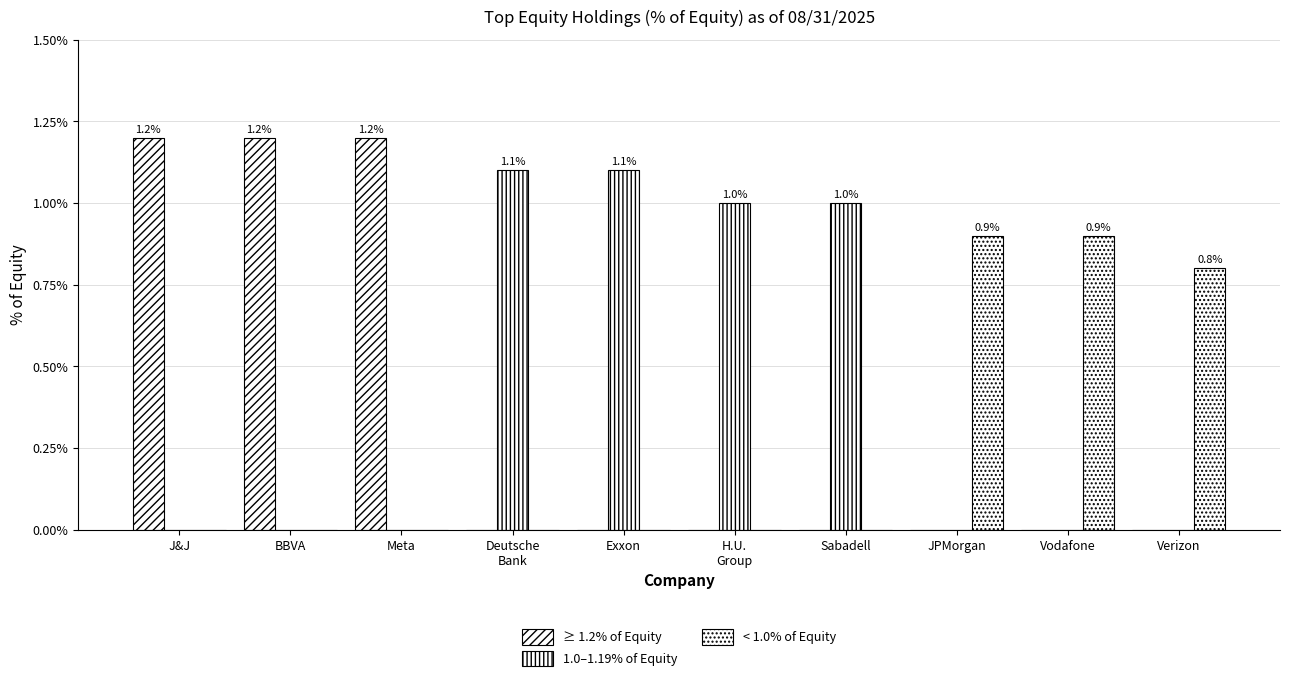

List the series in order of their overall mean, highest first.

1.0–1.19% of Equity, ≥ 1.2% of Equity, < 1.0% of Equity